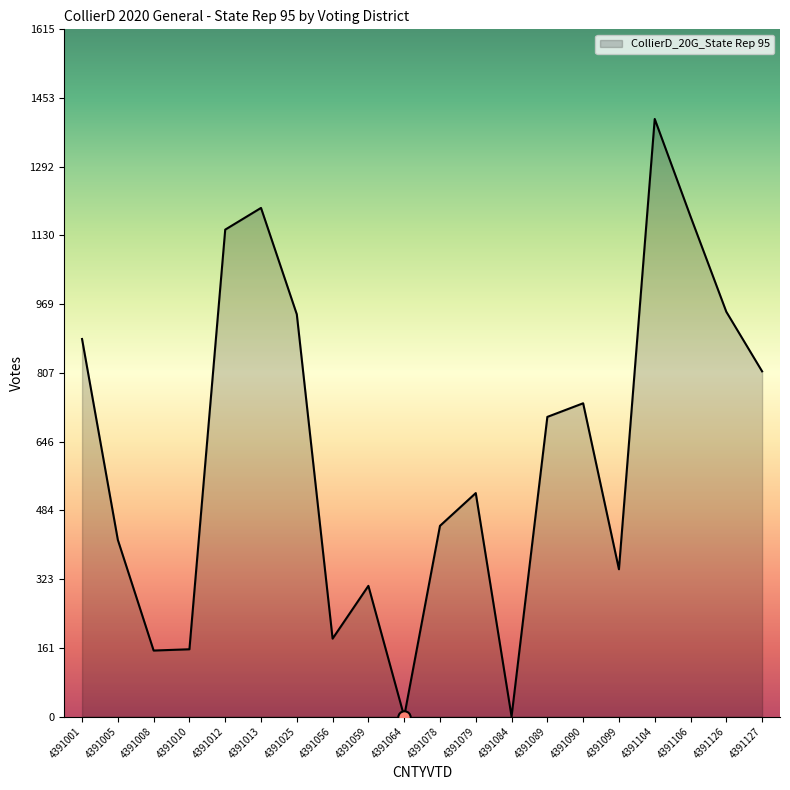

Between 4391099 and 4391106, which is larger?

4391106